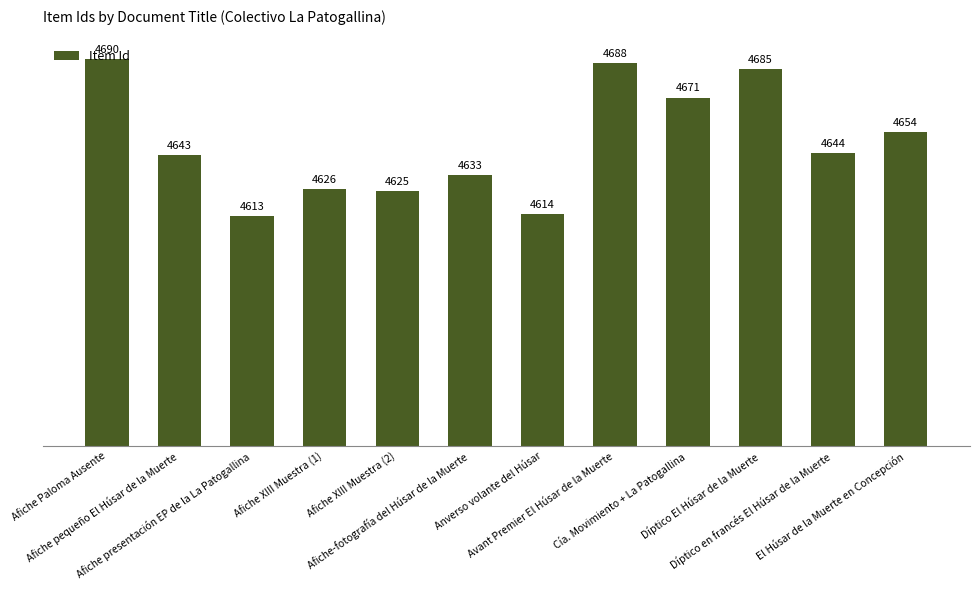

What is the difference between the maximum and minimum values?

77